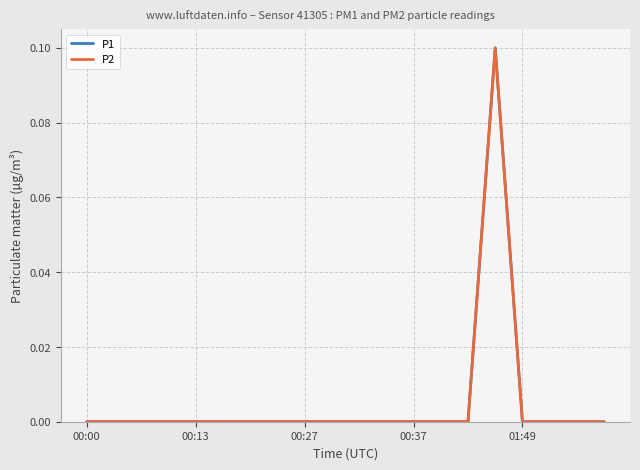

How many lines are shown in the chart?

2